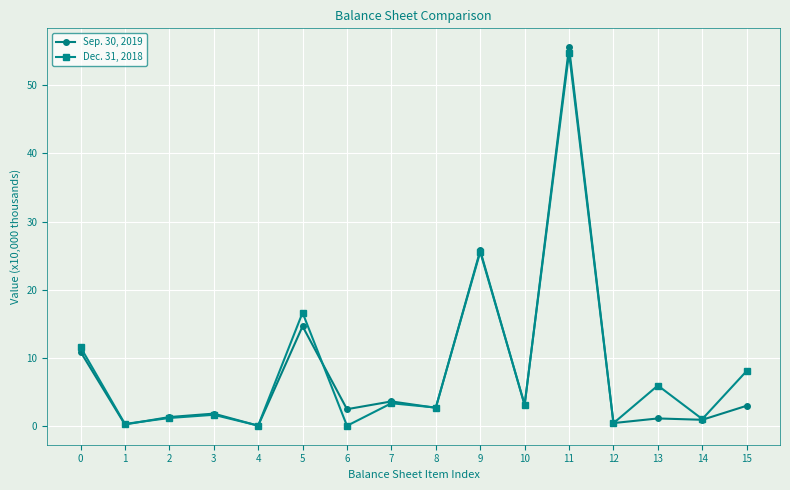

Does the chart have visible grid lines?

Yes